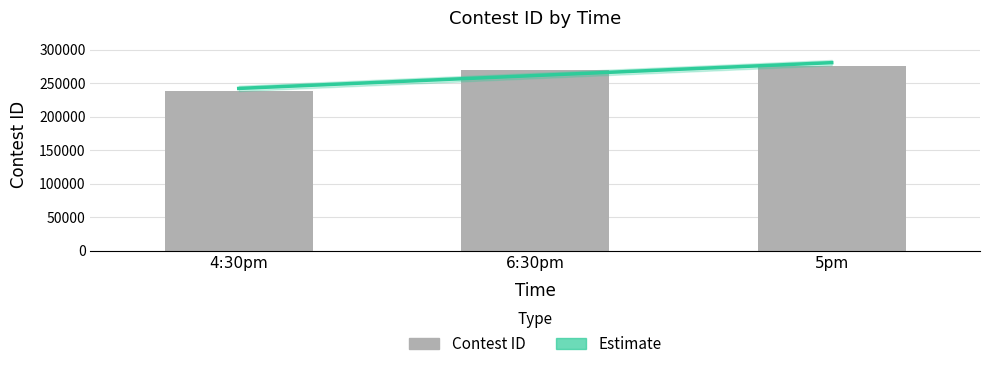

What is the difference between the maximum and second lowest values?

6076